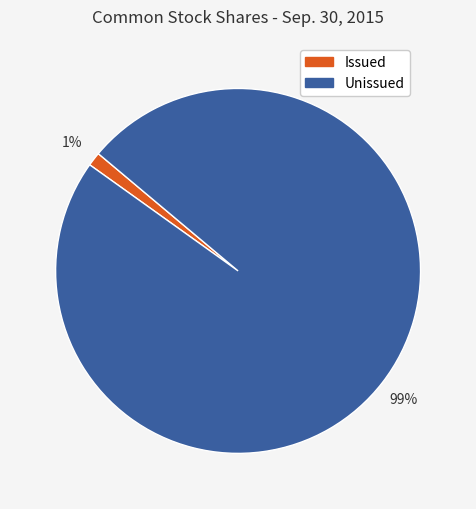

Is there a majority slice in this chart?

Yes